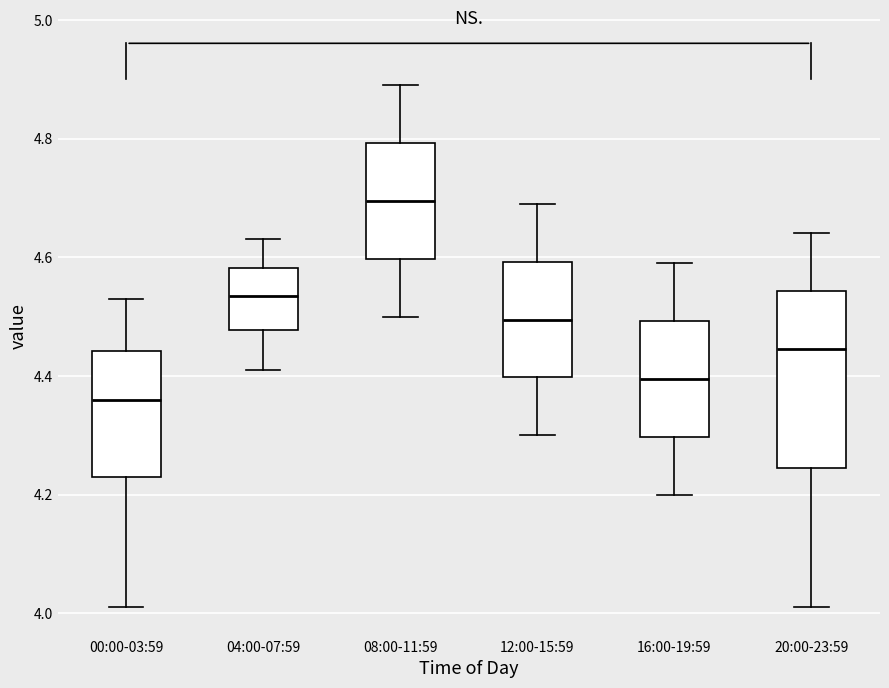

Reading left to right, transcribe this box plot: for each box, give where its median line is, the range the box spans, and where its two whiskers end, as read against the y-axis. The values are not printed on the chart, so give them approximately, as read against the axis.

00:00-03:59: median 4.36, box 4.24 to 4.44, whiskers 4.02 to 4.54
04:00-07:59: median 4.54, box 4.48 to 4.58, whiskers 4.42 to 4.64
08:00-11:59: median 4.70, box 4.60 to 4.80, whiskers 4.50 to 4.90
12:00-15:59: median 4.50, box 4.40 to 4.60, whiskers 4.30 to 4.70
16:00-19:59: median 4.40, box 4.30 to 4.50, whiskers 4.20 to 4.60
20:00-23:59: median 4.44, box 4.24 to 4.54, whiskers 4.02 to 4.64